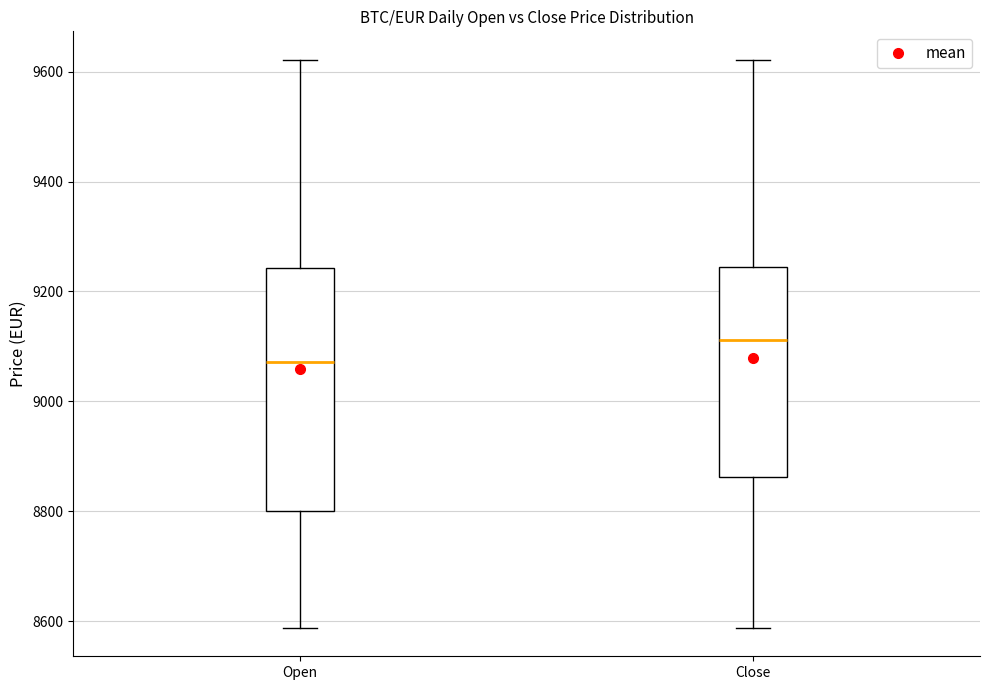

Which box has the highest median line?

Close